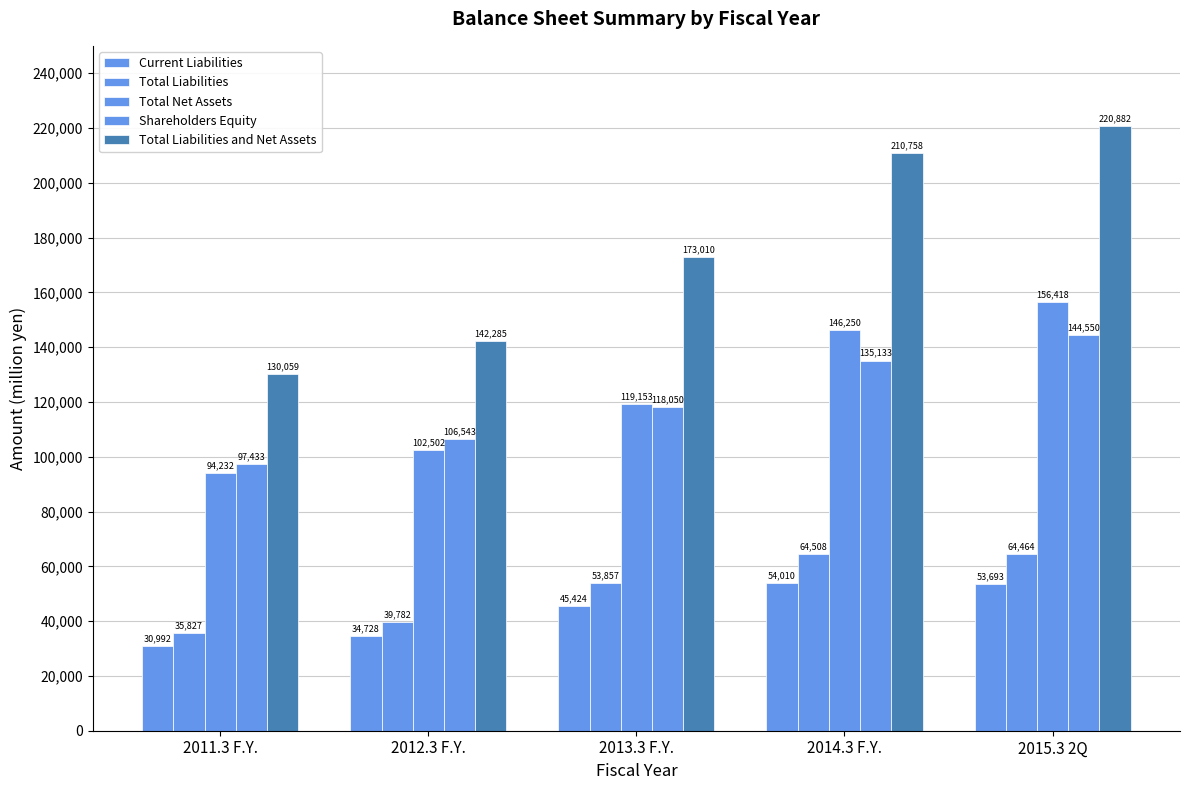

What is the sum of the Total Net Assets values at 2014.3 F.Y. and 2011.3 F.Y.?

240482